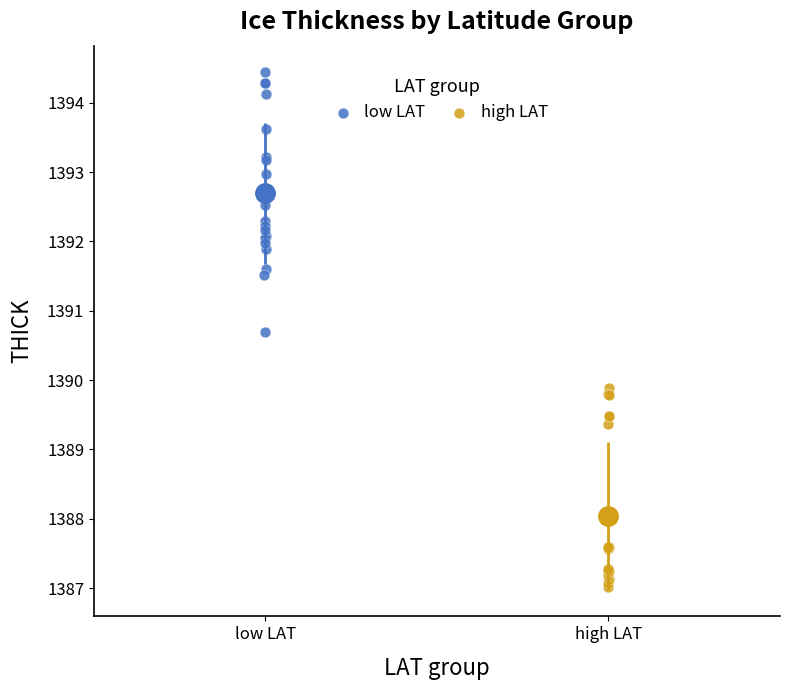

Which series reaches the maximum Y coordinate?

low LAT